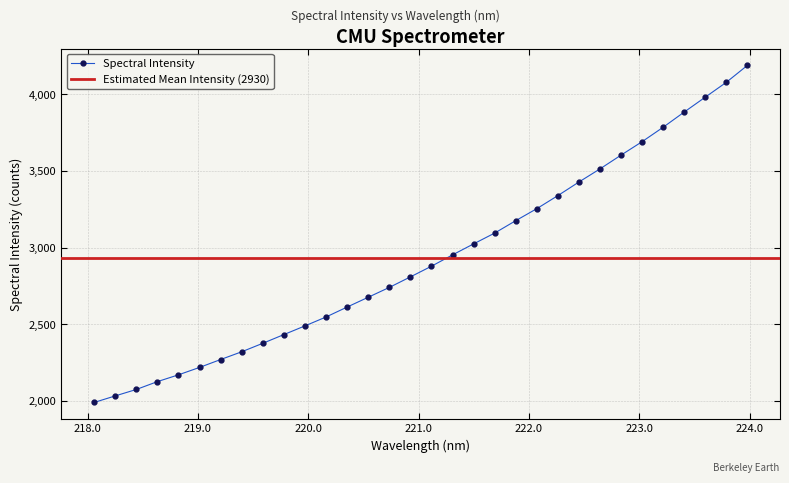

What is the sum of the values at 223.7895 and 222.263?

7418.3